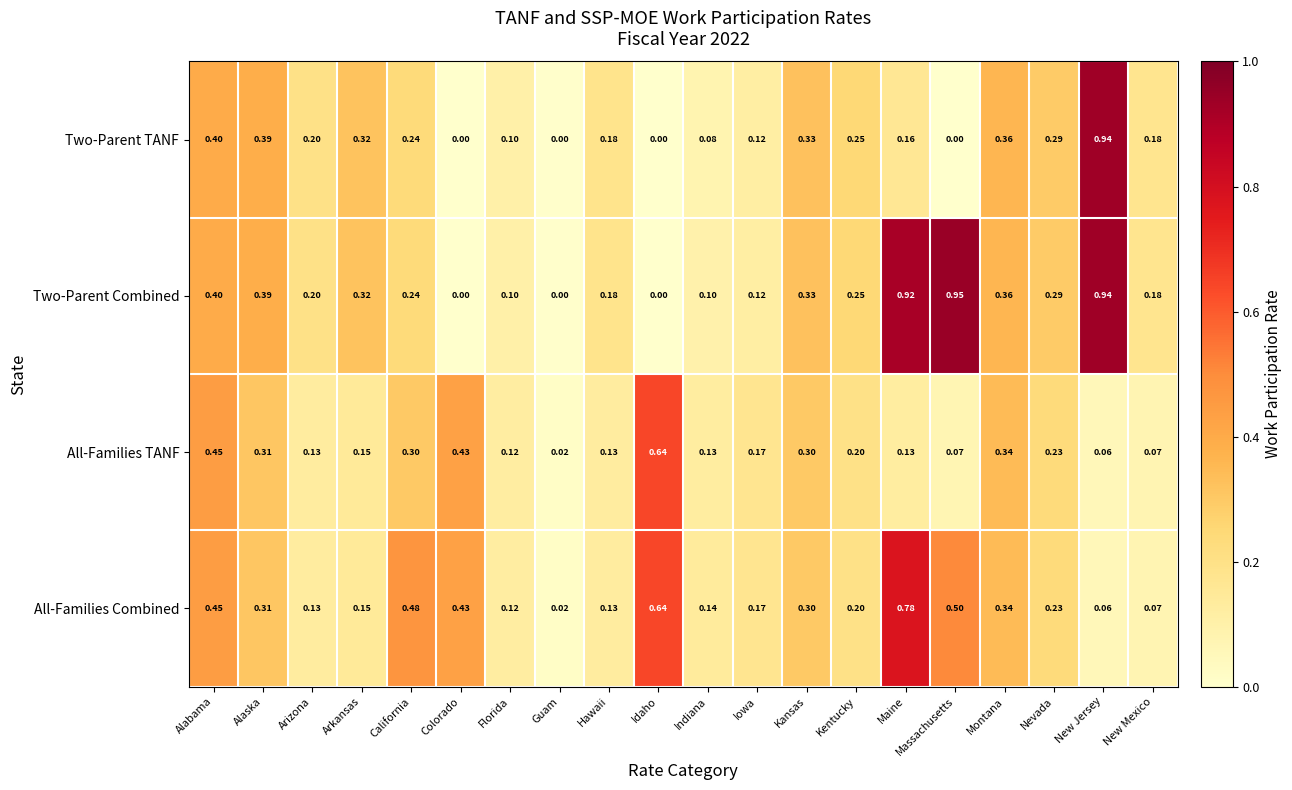

List the series in order of their peak value, lowest first.

All-Families TANF, All-Families Combined, Two-Parent TANF, Two-Parent Combined